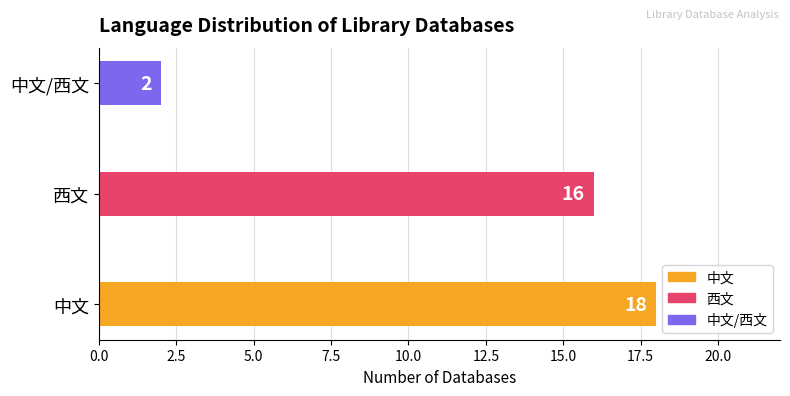

How many bars are there in total?

3